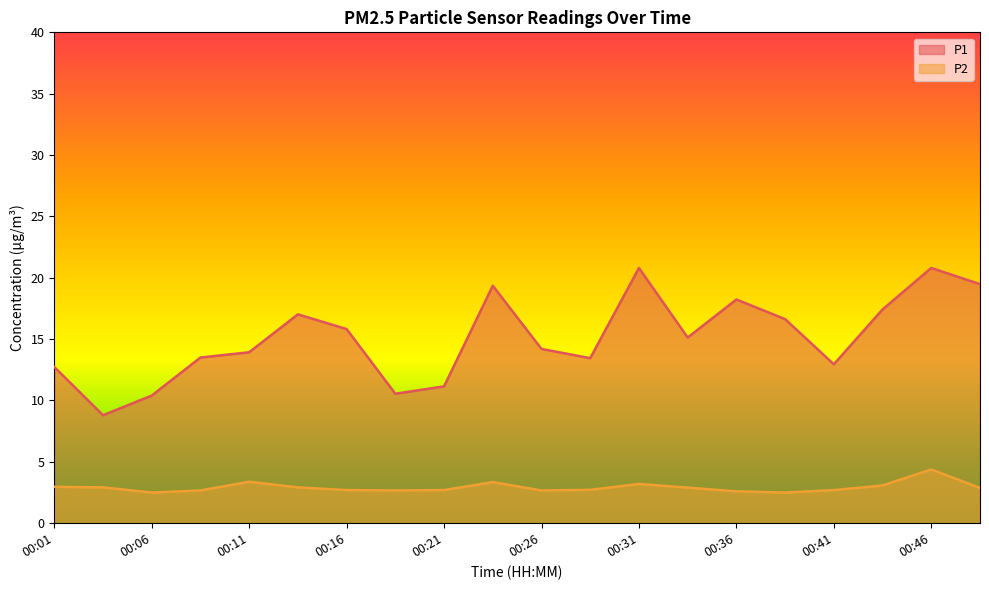

The P1 series shows 10.6 at 00:19. True or false?

True